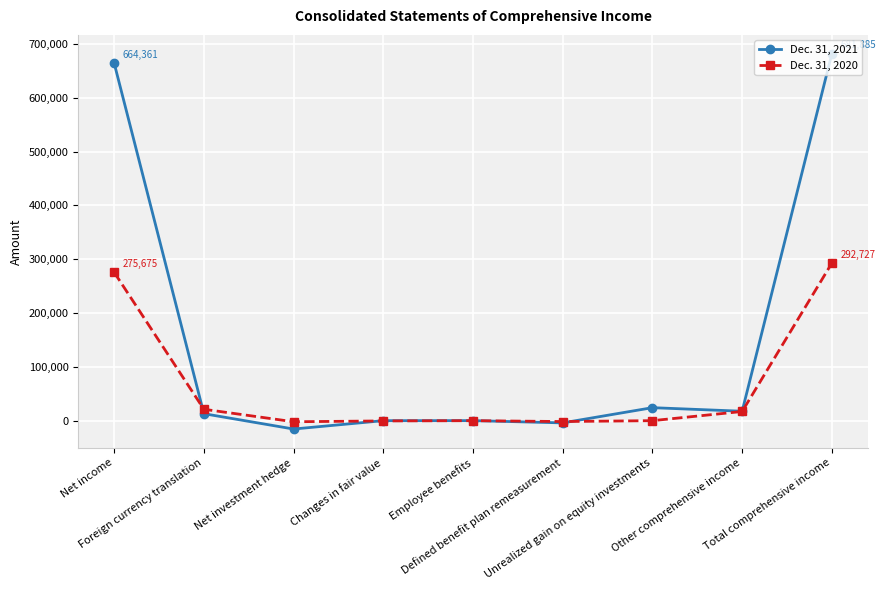

Rank the series by their maximum value, from lowest to highest.

Dec. 31, 2020, Dec. 31, 2021